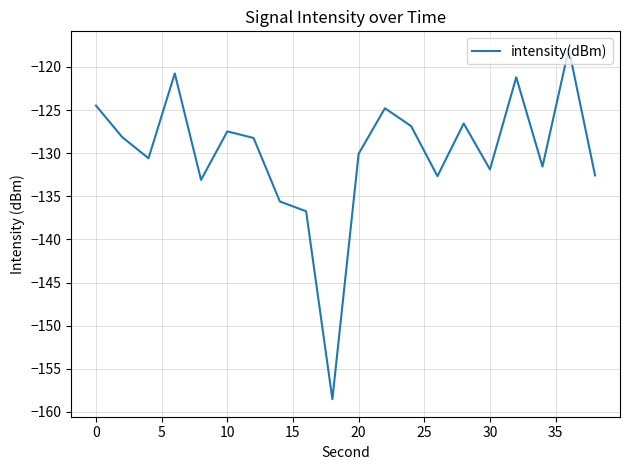

True or false: the data has more than 1 interior local peaks.

True